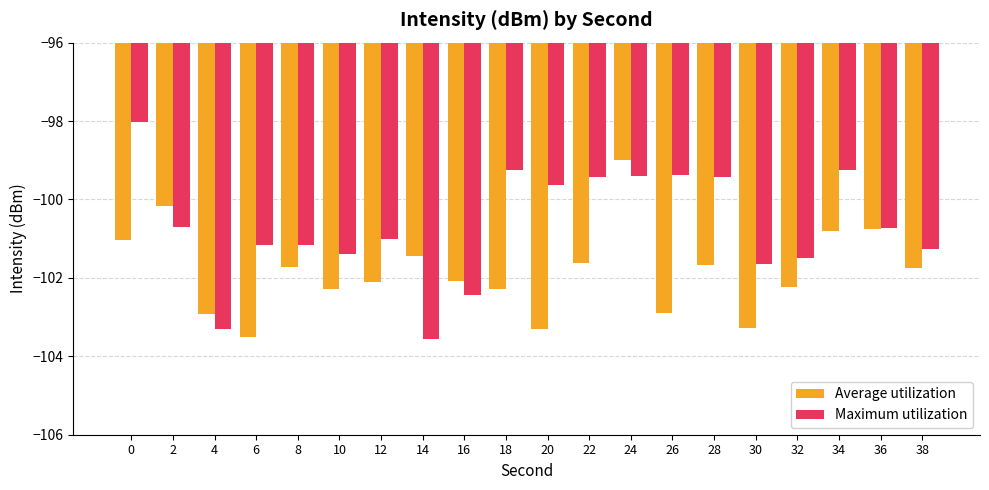

What is the sum of all Average utilization values?

-2036.9